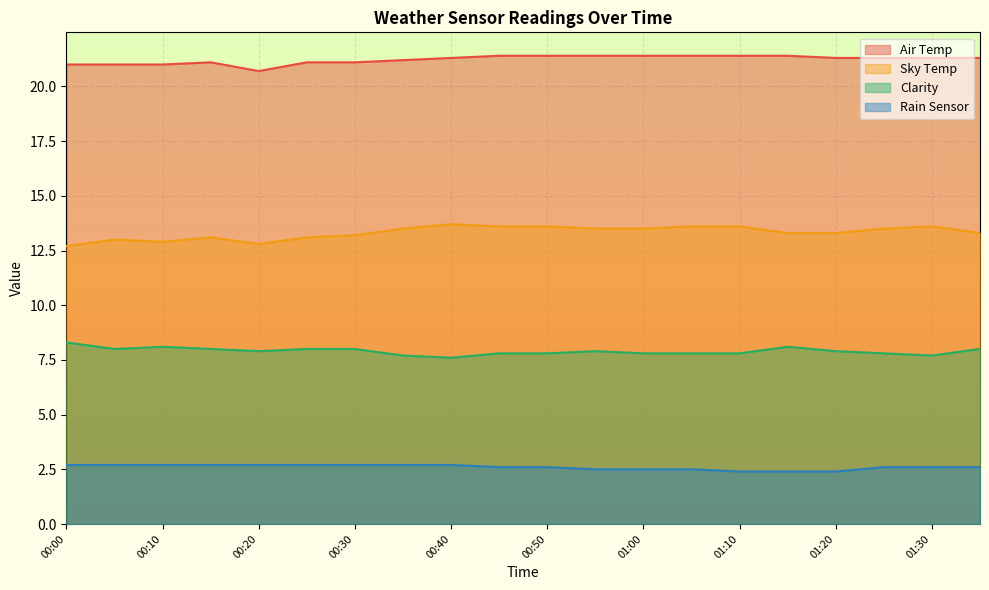

In Clarity, how many points are lower than both neighbors (excluding endpoints)?

4